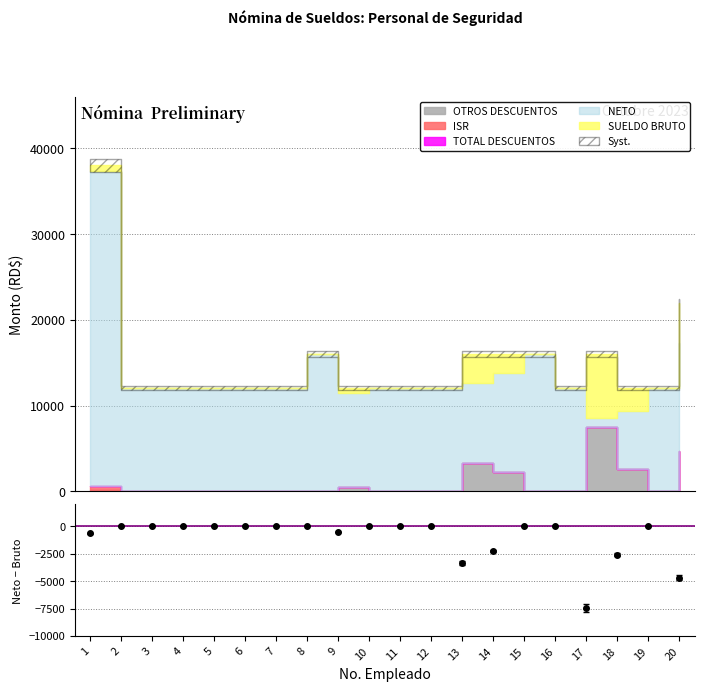

Where is the first local minimum?

9